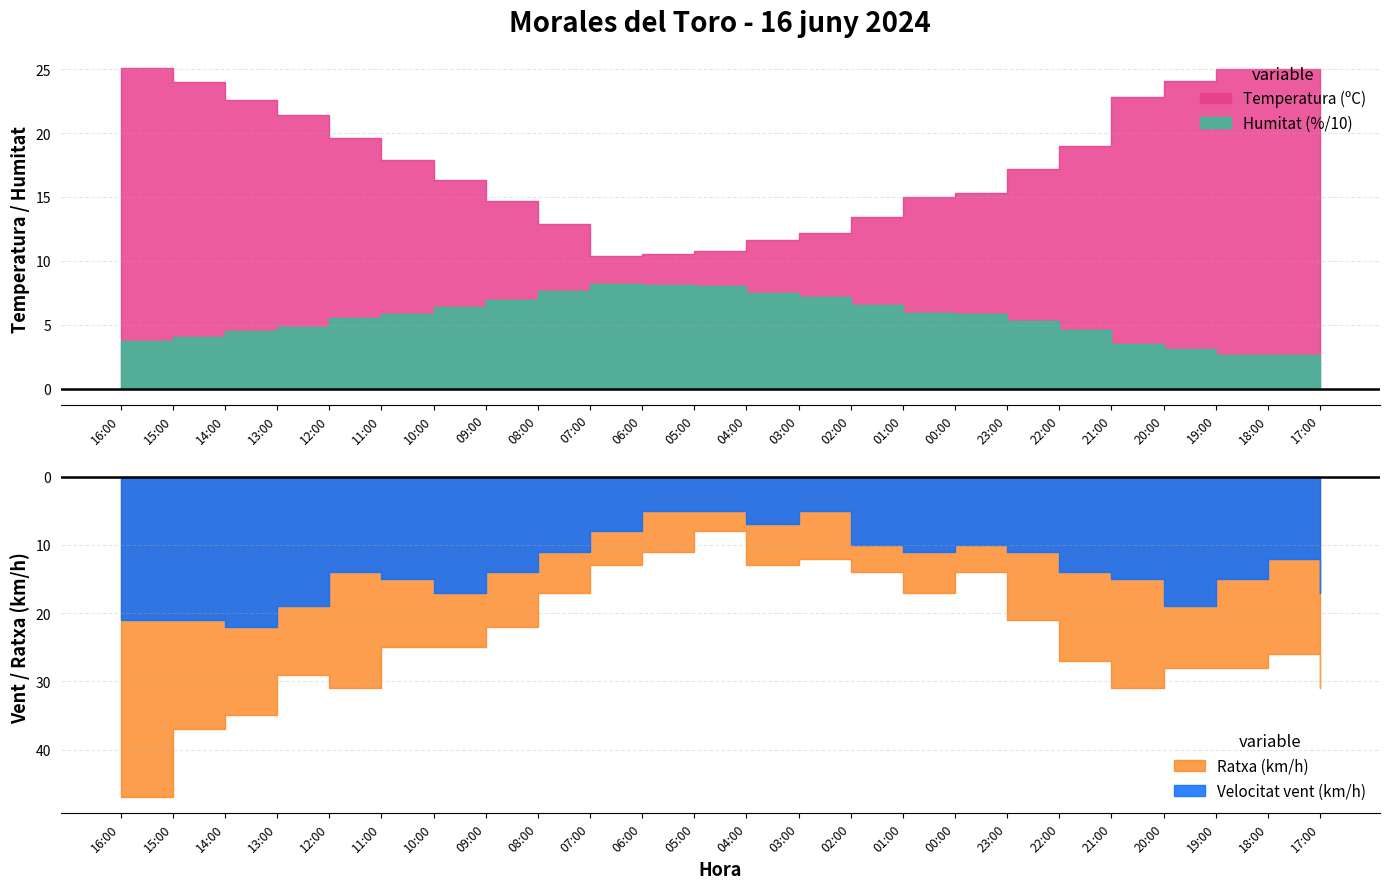

The value of Ratxa (km/h) at 12:00 is 43.5. True or false?

False